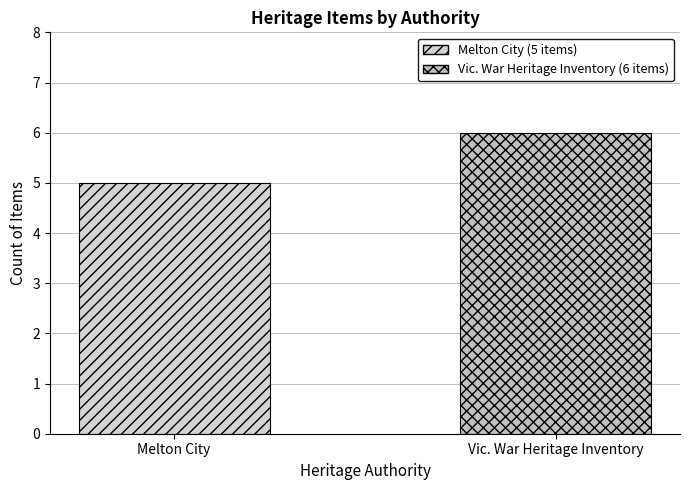

Which label corresponds to the smallest value in the chart?

Melton City